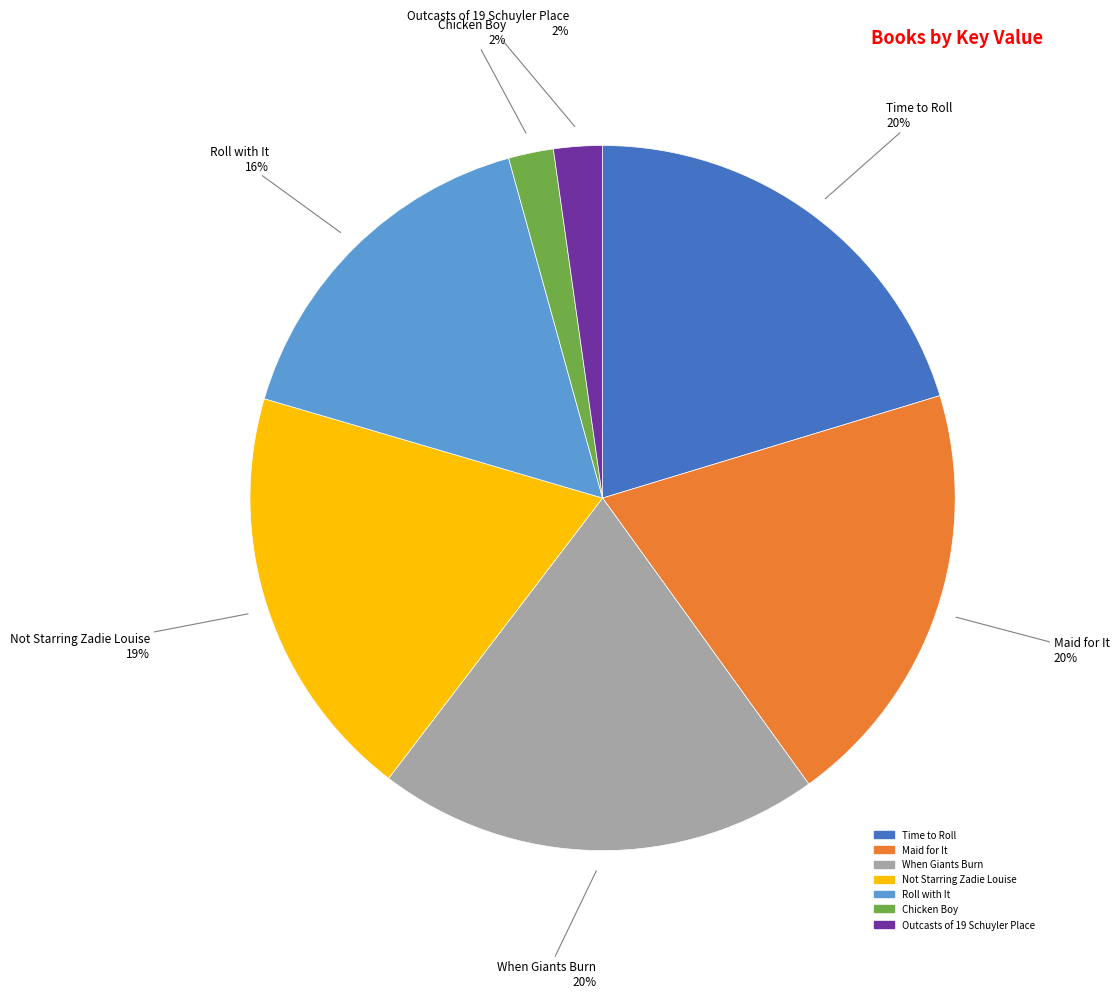

Does Time to Roll account for over 50% of the chart?

No